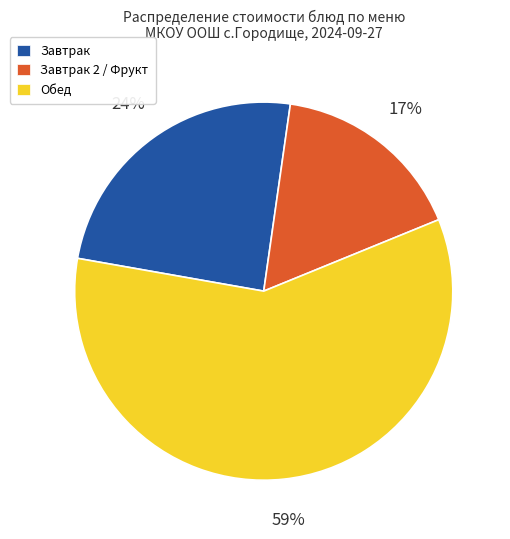

Count the number of slices in the pie.

3